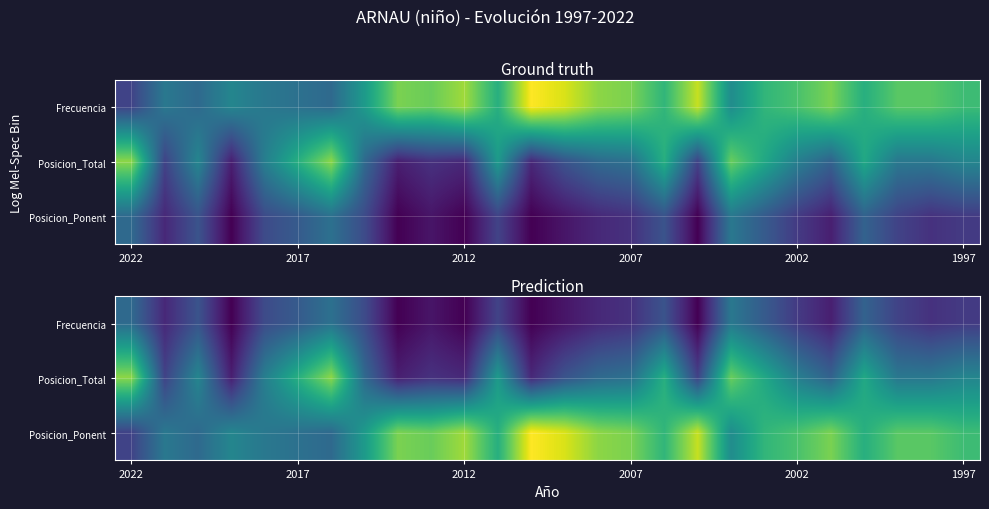

Count the number of data series in this chart.

3